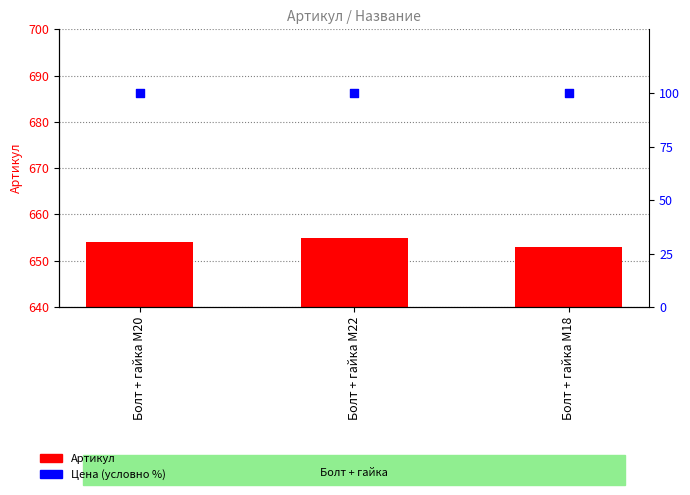

At which category is the sum across all series the highest?

Болт + гайка M22